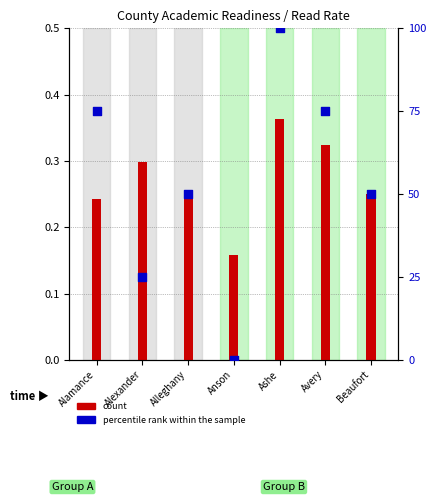

Which series has the widest spread of Y values?

percentile rank within the sample